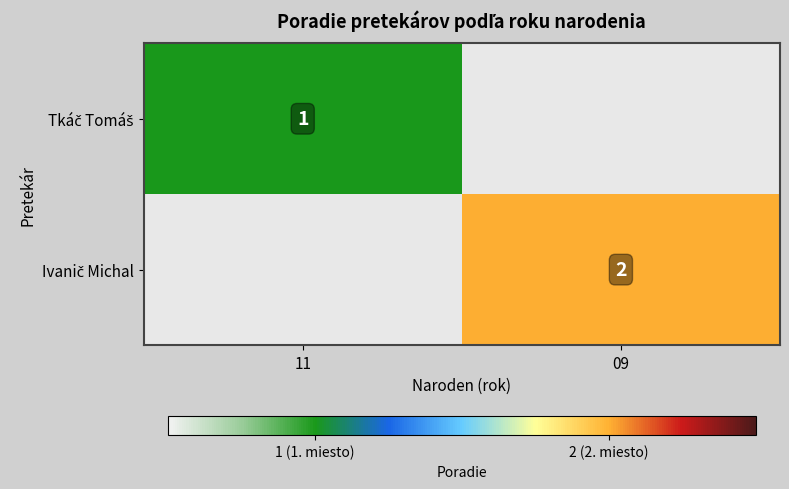

Is the value of Tkáč Tomáš at 09 greater than the value of Ivanič Michal at 09?

No